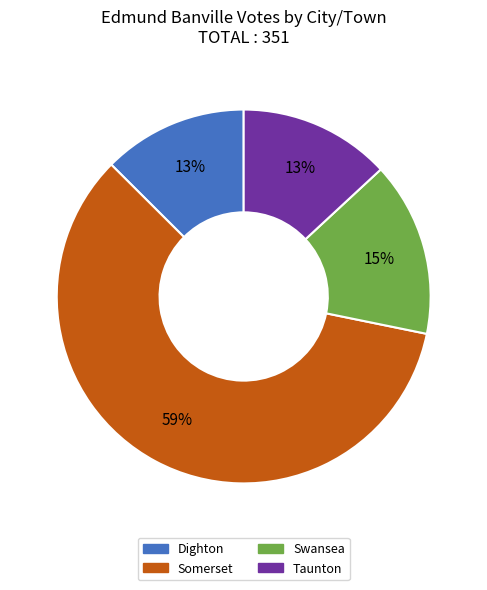

Between Swansea and Dighton, which is larger?

Swansea